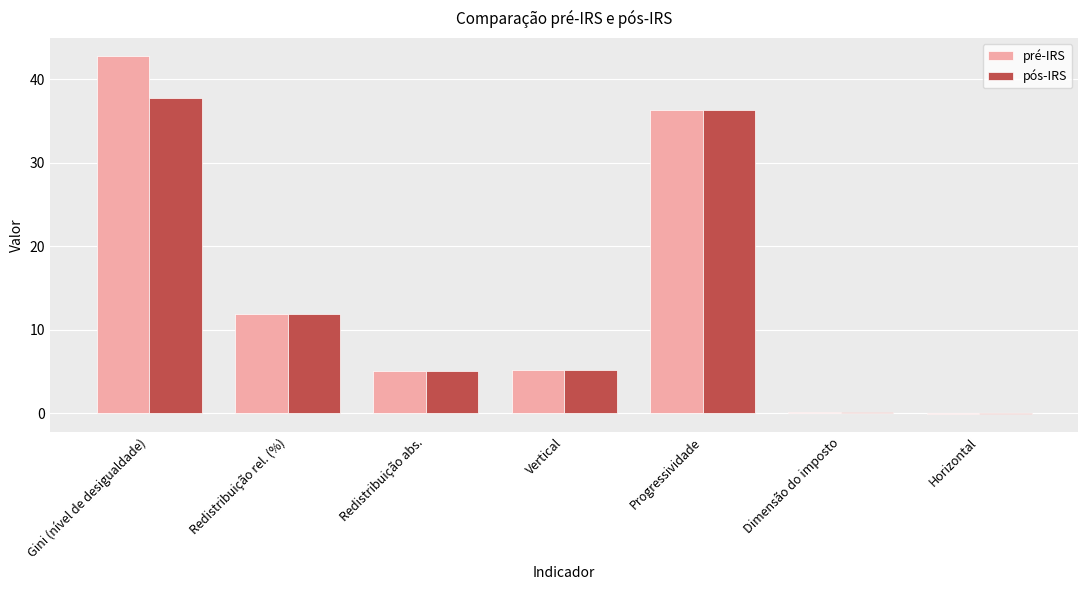

Which series has the largest total across all categories?

pré-IRS